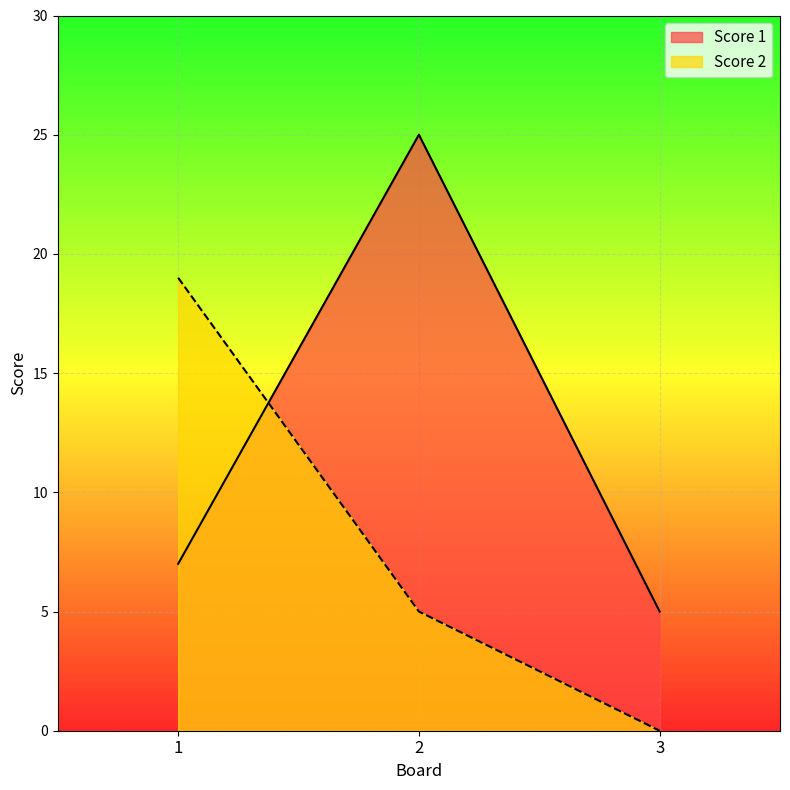

How many distinct data groups are displayed?

2